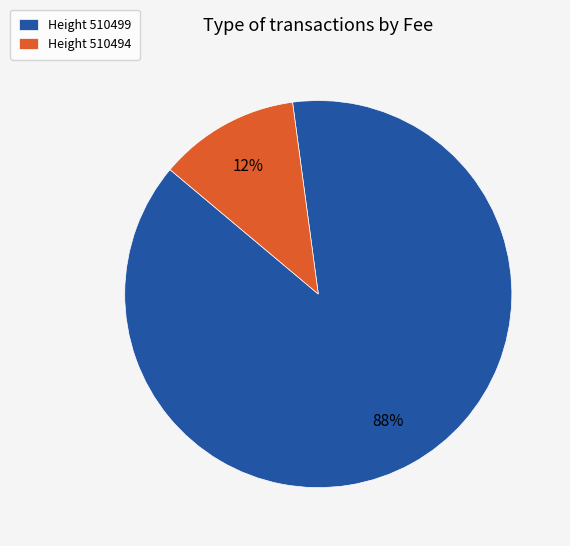

Which has a higher value, Height 510494 or Height 510499?

Height 510499